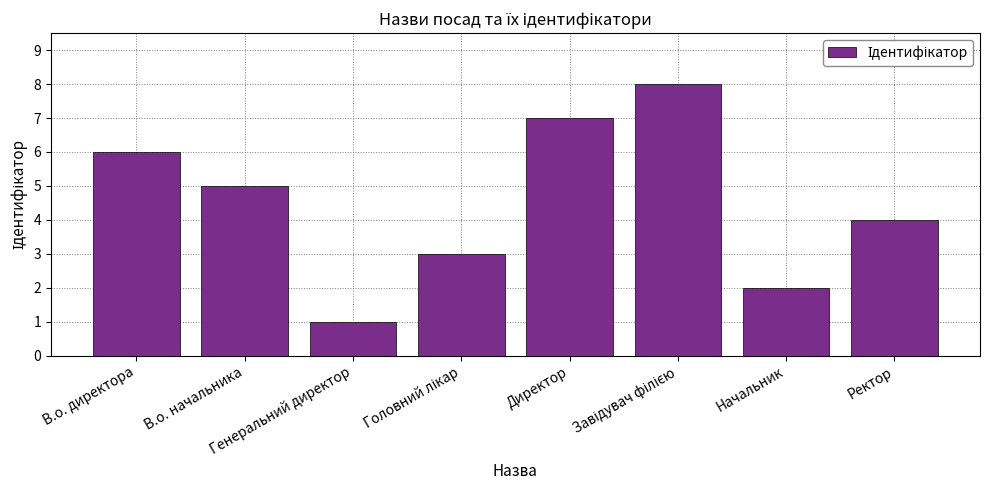

At which label does the data first exceed 5?

В.о. директора